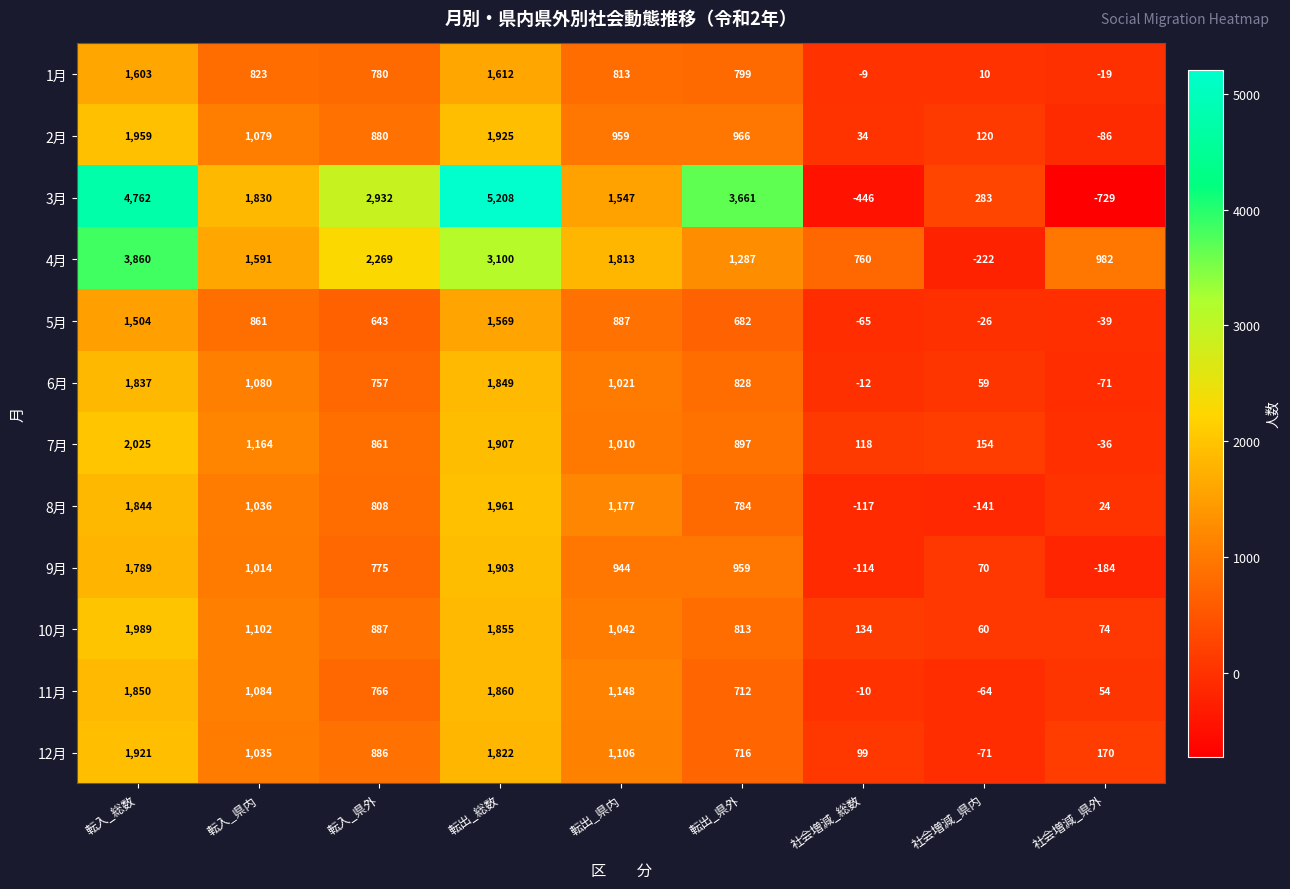

Which series has the widest spread of values?

3月